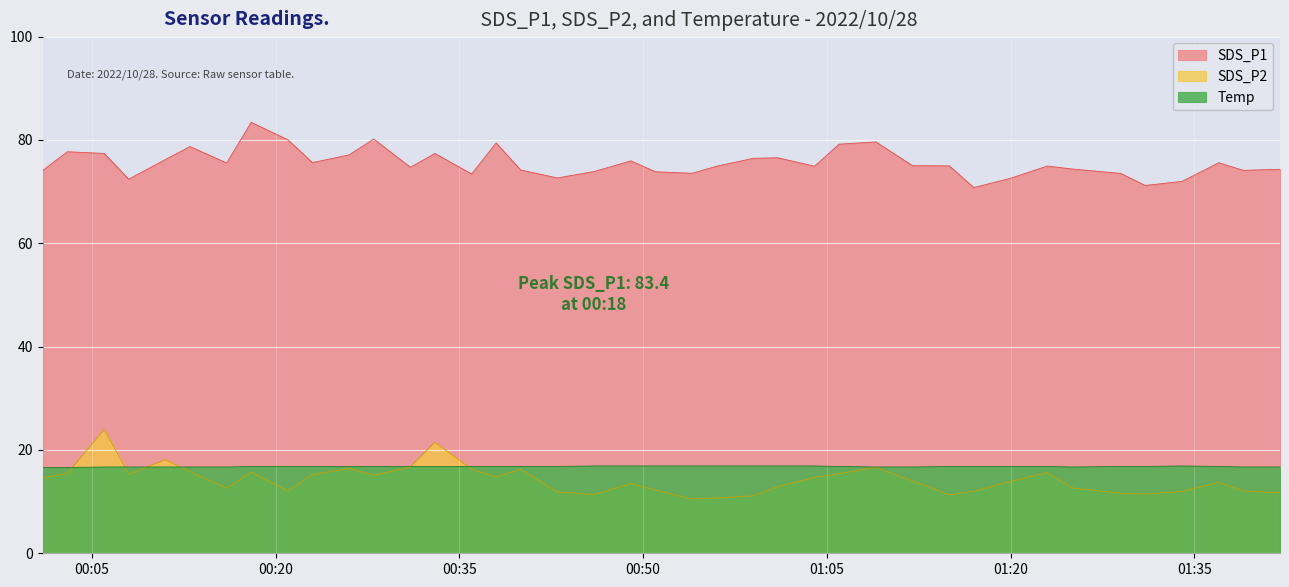

What is the sum of all Temp values?

671.5